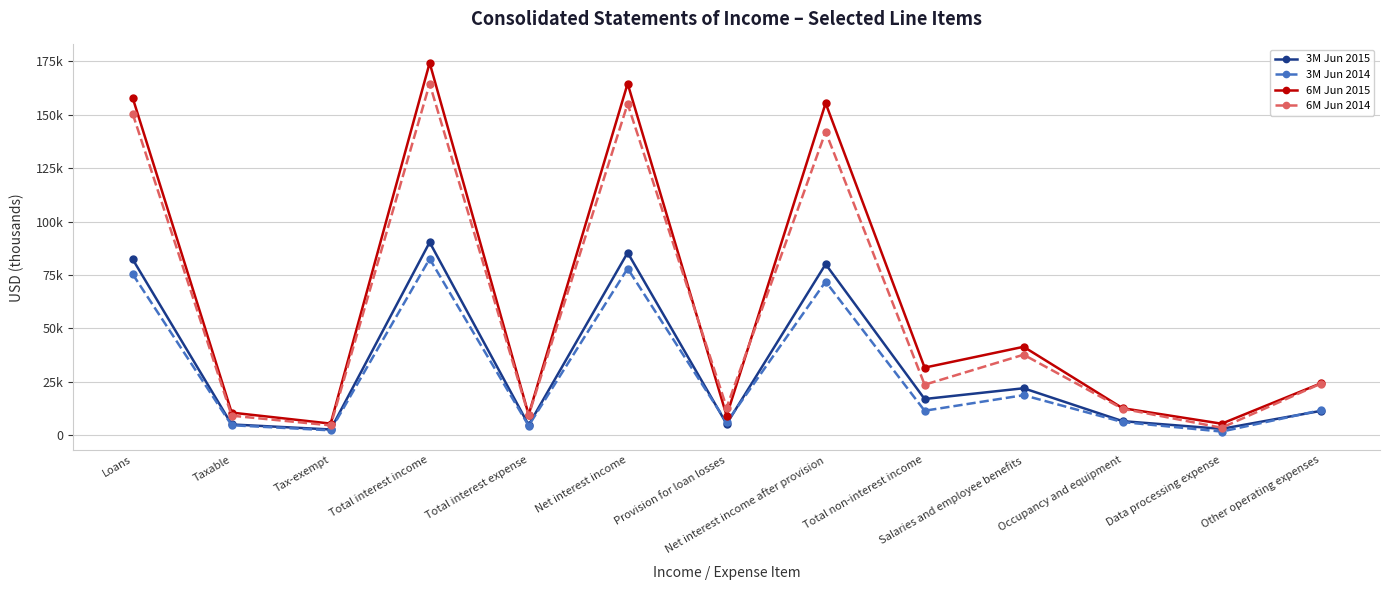

Between Loans and Provision for loan losses, which series saw the biggest shift?

6M Jun 2015